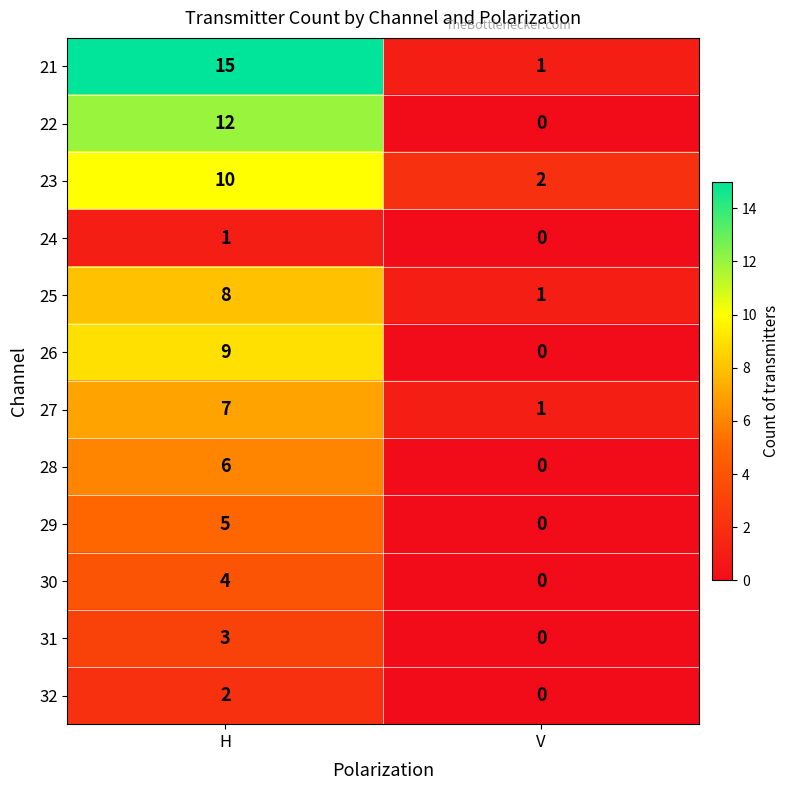

What is the sum of all 21 values?

16